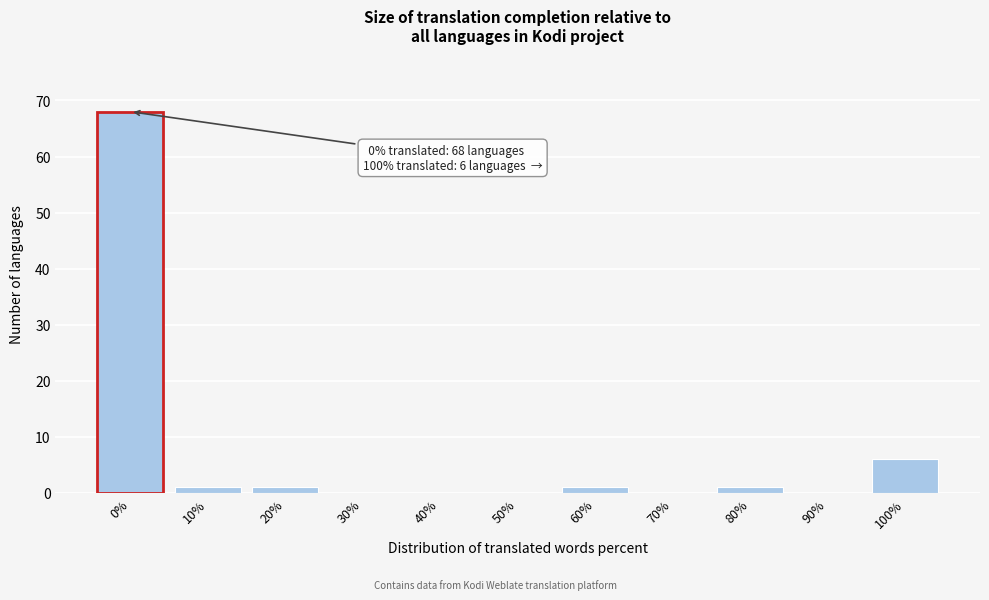

Reading left to right, list all the values displayed in this chart.

0%=68	10%=1	20%=1	30%=0	40%=0	50%=0	60%=1	70%=0	80%=1	90%=0	100%=6